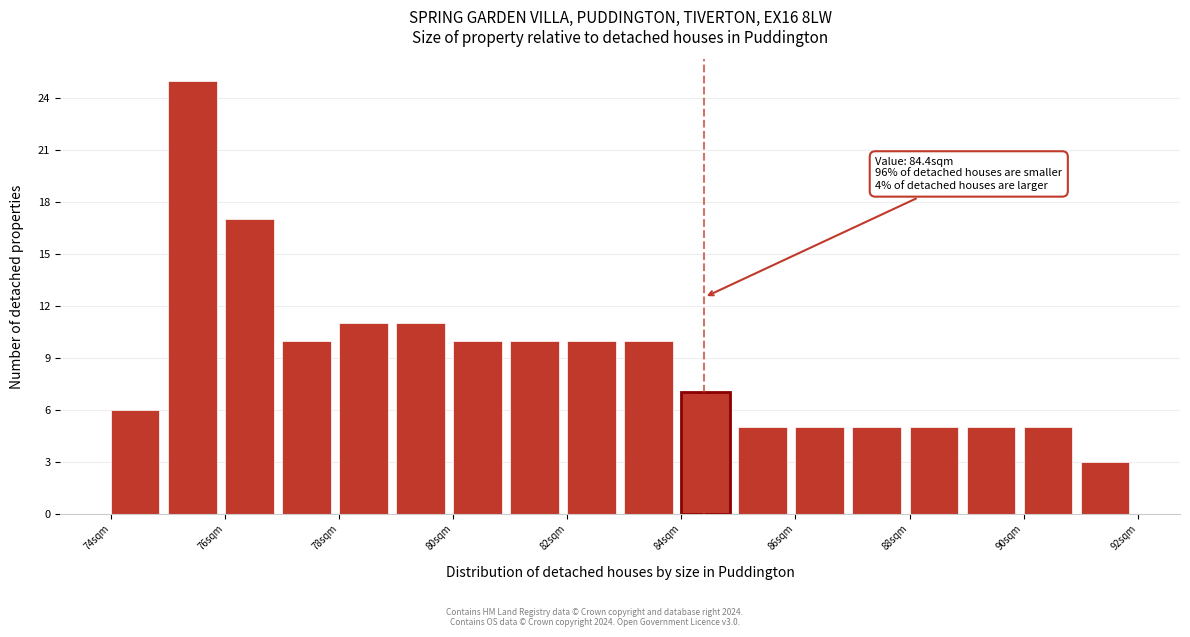

Which range on the x-axis has the tallest bar?

75 to 76